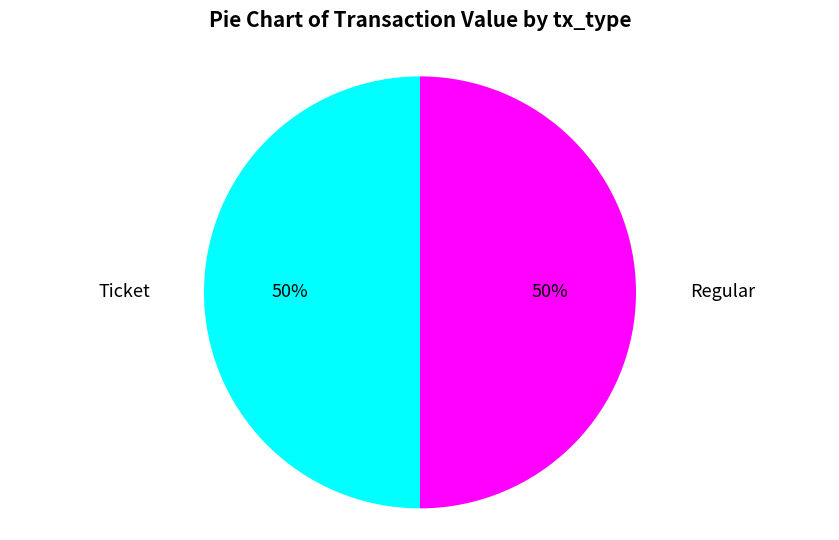

What percentage is the Ticket slice, to the nearest percent?

50%